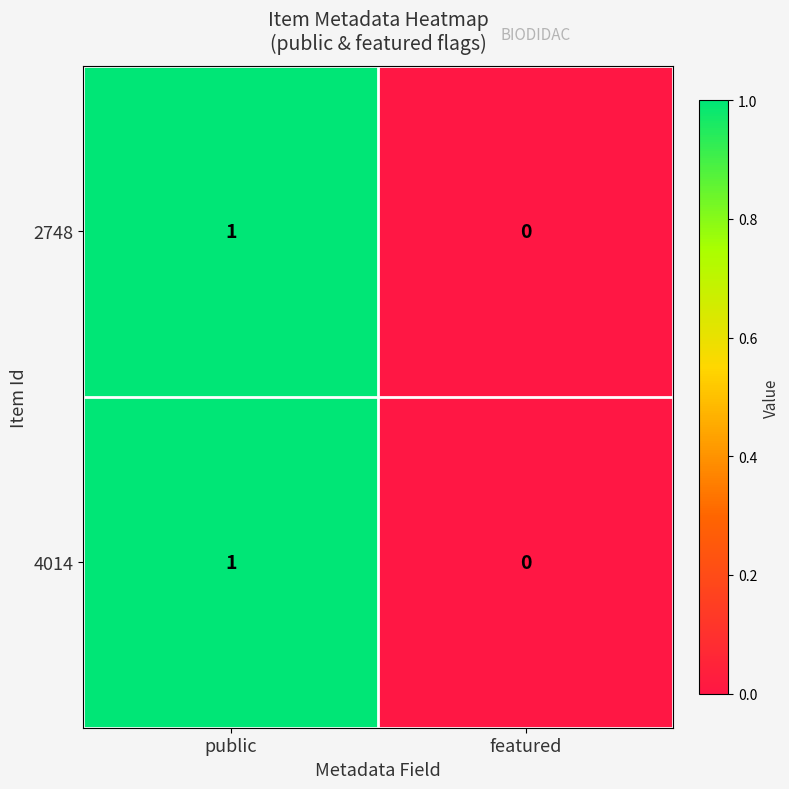

What is the total value across all series at public?

2